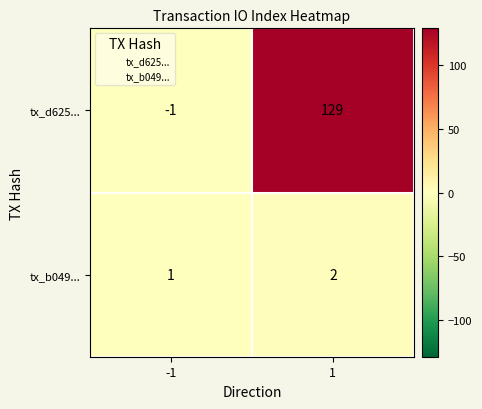

What is the sum of all tx_b049... values?

3